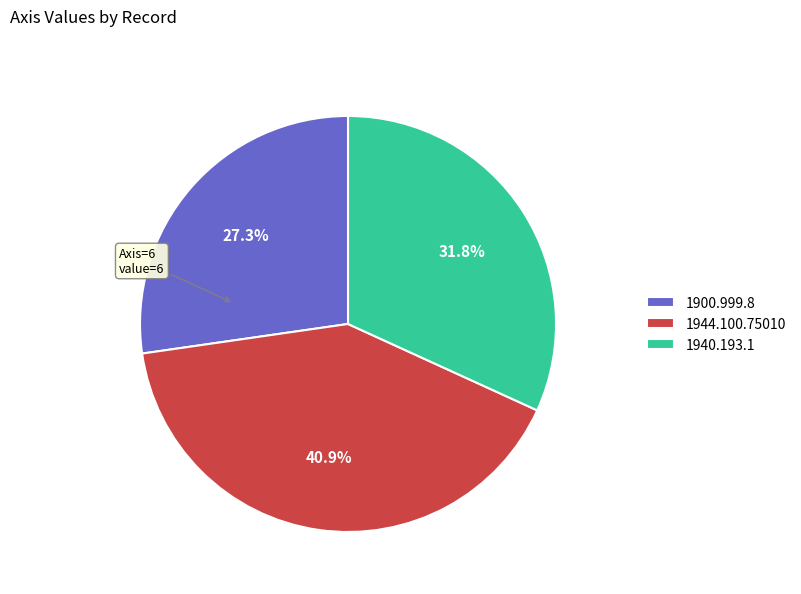

Is the sum of 1944.100.75010 and 1940.193.1 greater than half?

Yes